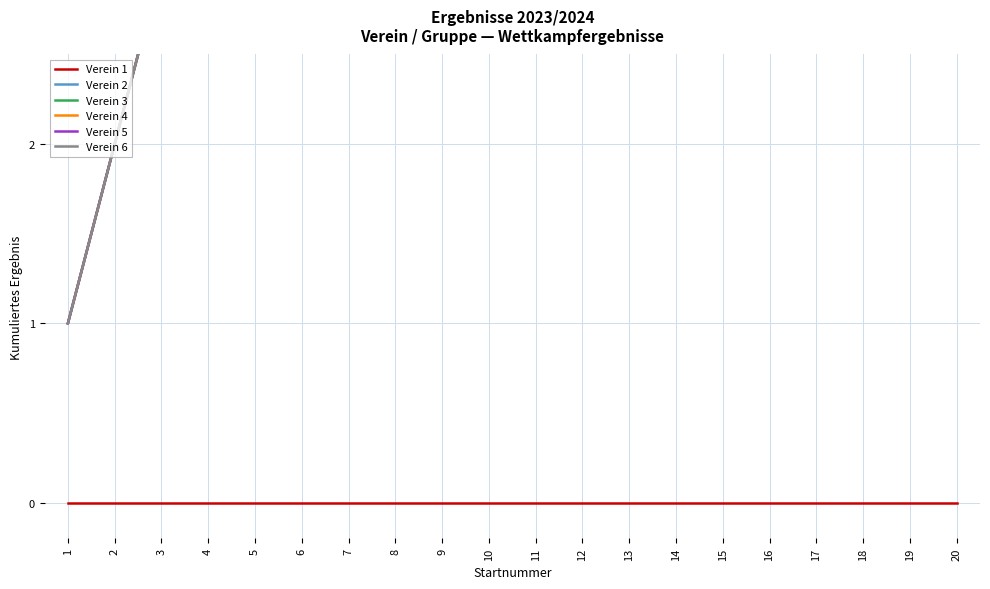

Reading left to right, what are all the values shown in this chart?

Verein 1: 0	0	0	0	0	0	0	0	0	0	0	0	0	0	0	0	0	0	0	0
Verein 2: 1	2	3	4	5	6	7	8	9	10	11	12	13	14	15	16	17	18	19	20
Verein 3: 1	2	3	4	5	6	7	8	9	10	11	12	13	14	15	16	17	18	19	20
Verein 4: 1	2	3	4	5	6	7	8	9	10	11	12	13	14	15	16	17	18	19	20
Verein 5: 1	2	3	4	5	6	7	8	9	10	11	12	13	14	15	16	17	18	19	20
Verein 6: 1	2	3	4	5	6	7	8	9	10	11	12	13	14	15	16	17	18	19	20